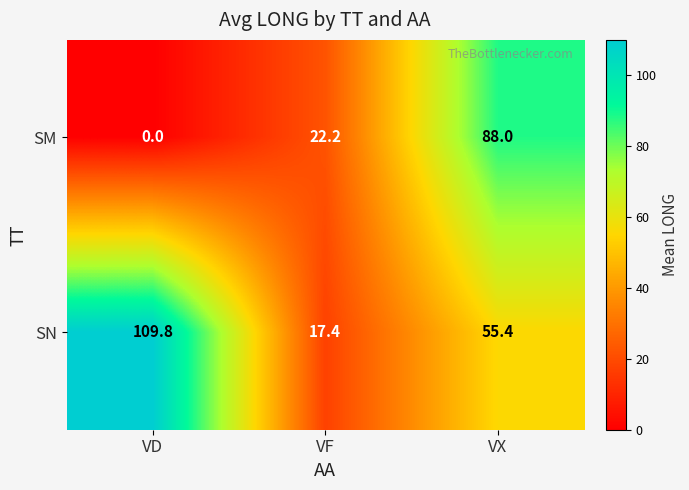

Reading left to right, what are all the values shown in this chart?

SM: 0.0	22.2	88.0
SN: 109.8	17.4	55.4